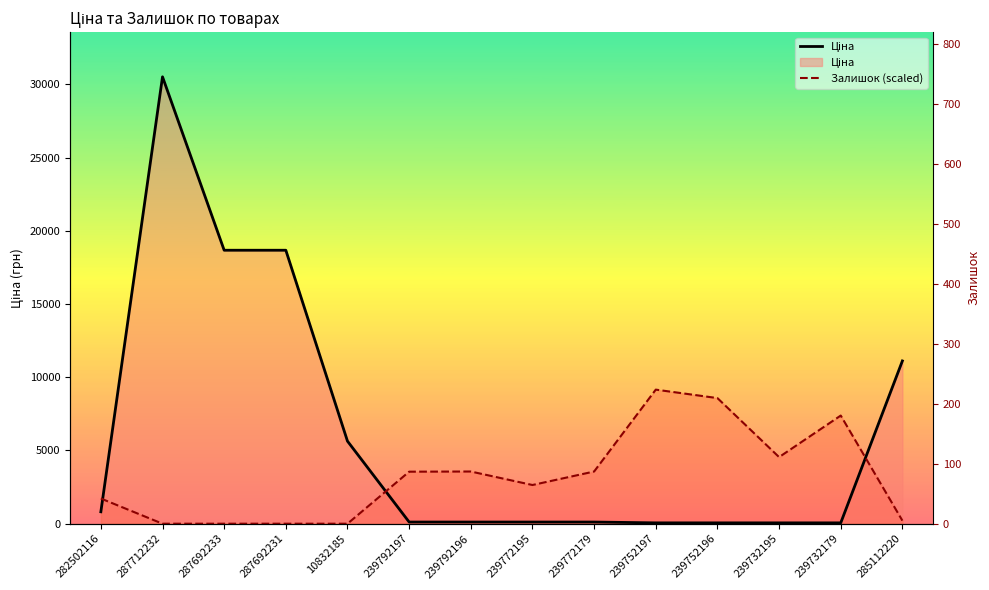

Does the chart have visible grid lines?

No